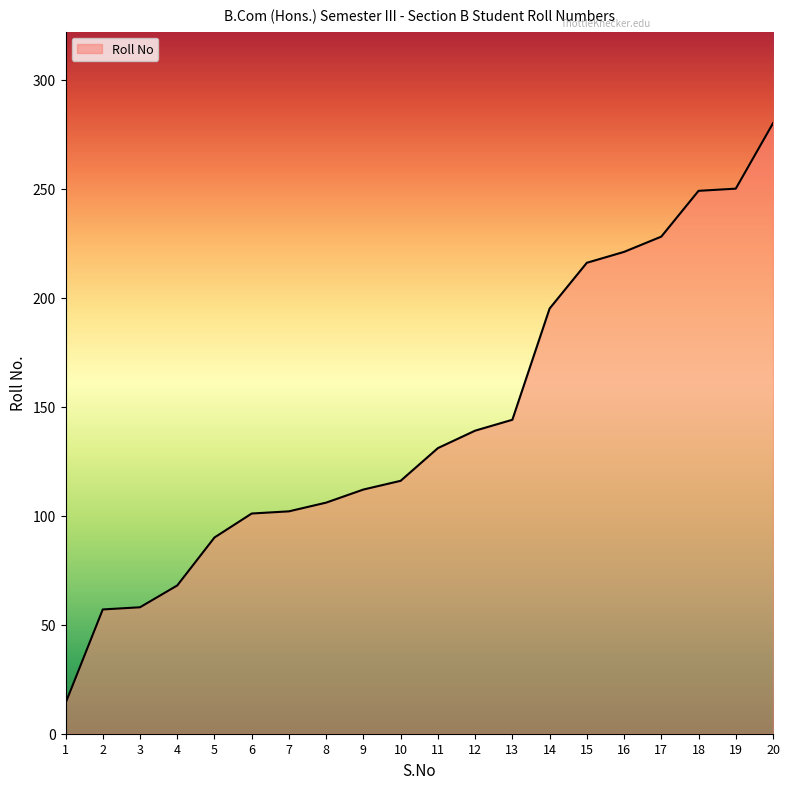

What is the sum of all values?

2877